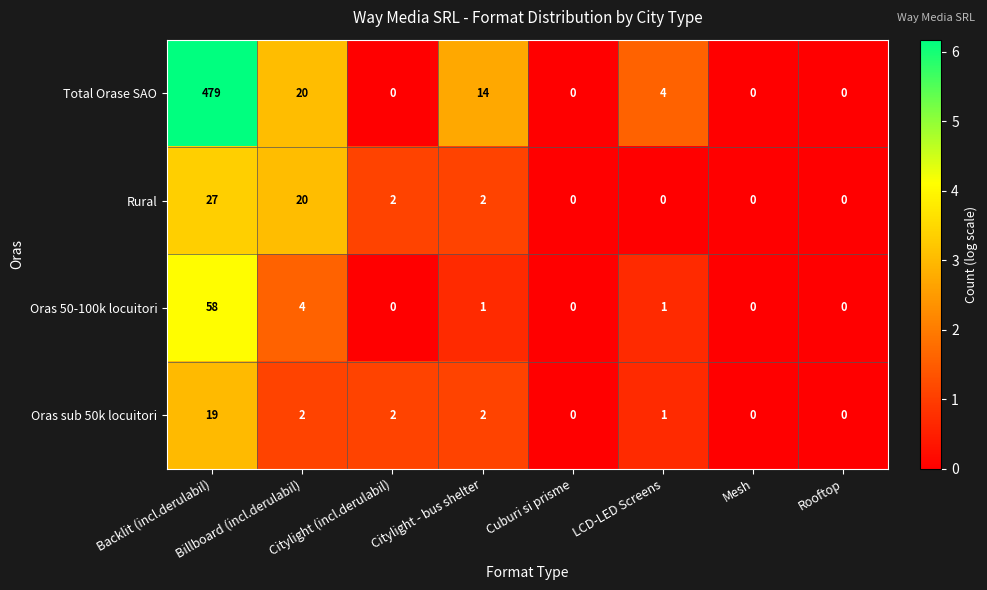

At which label is Oras 50-100k locuitori closest to 29?

Billboard (incl.derulabil)